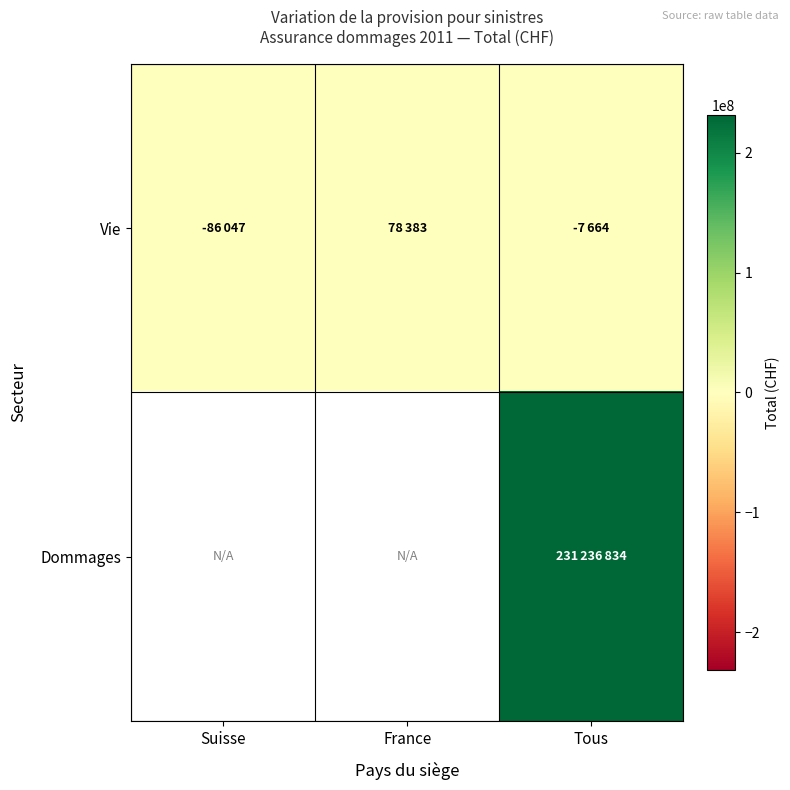

Which series changed the most between France and Tous?

Vie